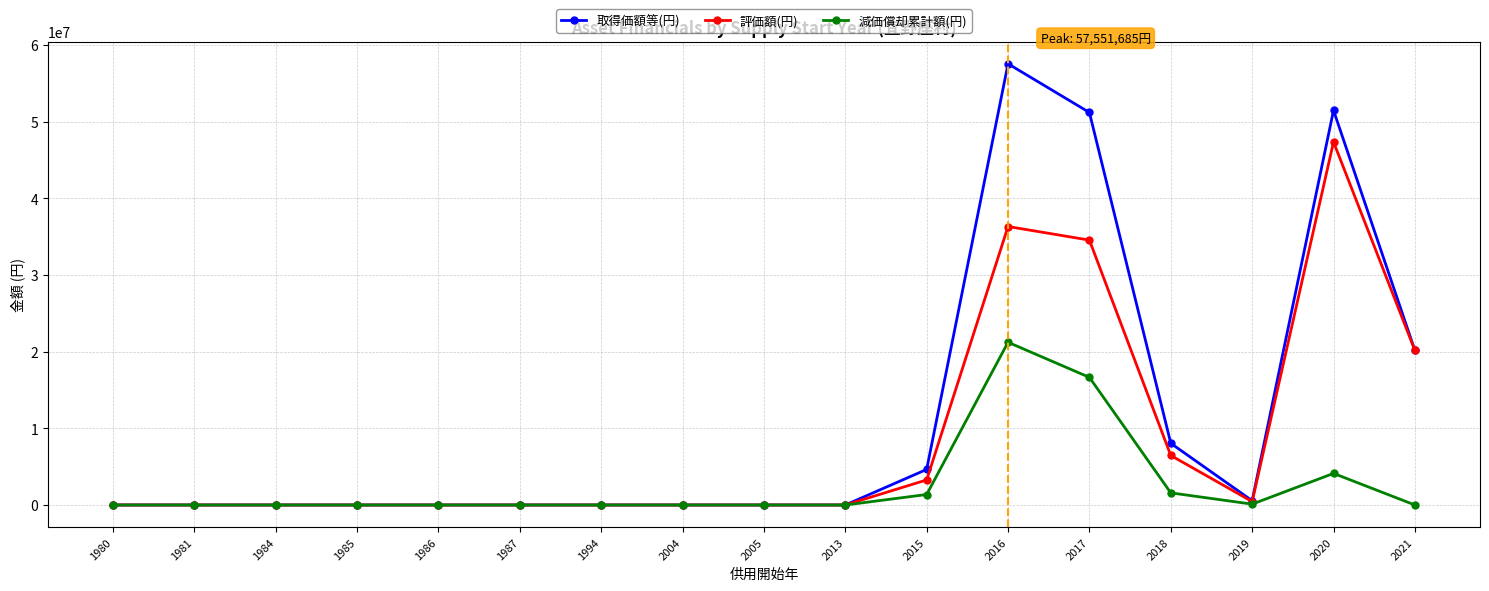

List the series in order of their overall mean, highest first.

取得価額等(円), 評価額(円), 減価償却累計額(円)